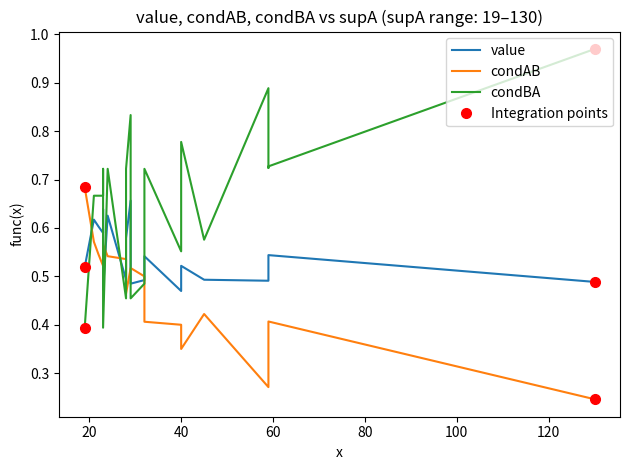

How many lines are shown in the chart?

3